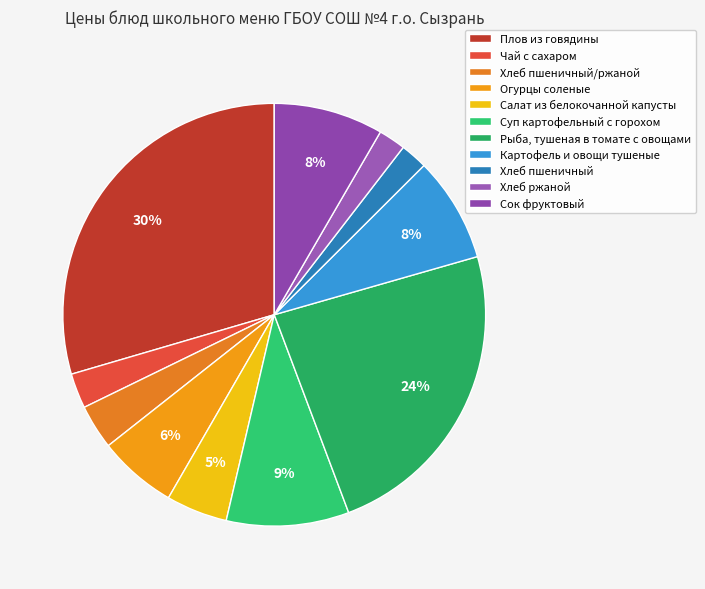

The Хлеб ржаной slice represents 9% of the pie. True or false?

False